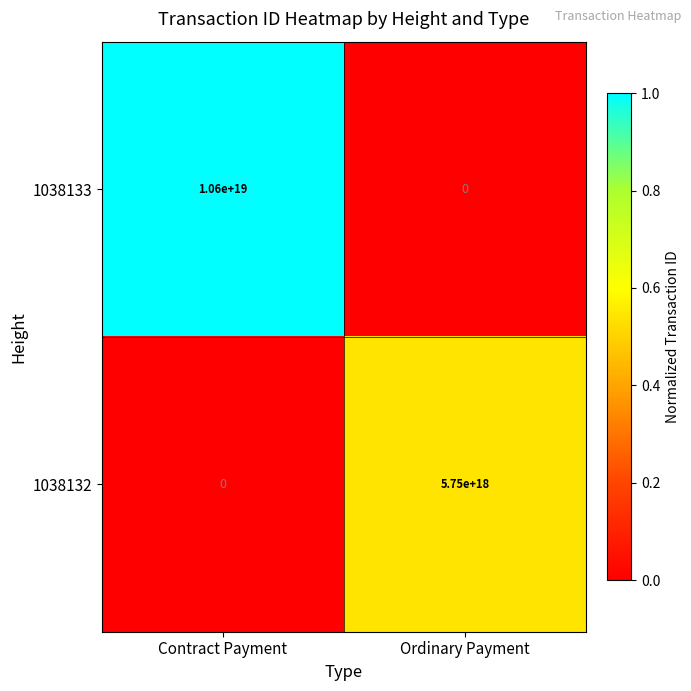

Which series has the largest total across all categories?

1038133